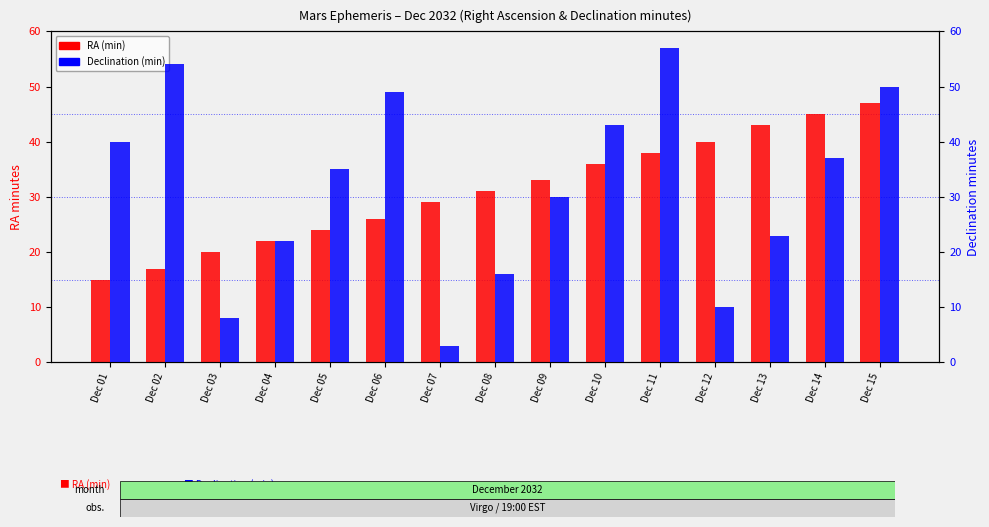

What are all the series names shown in the legend?

RA (min), Declination (min)